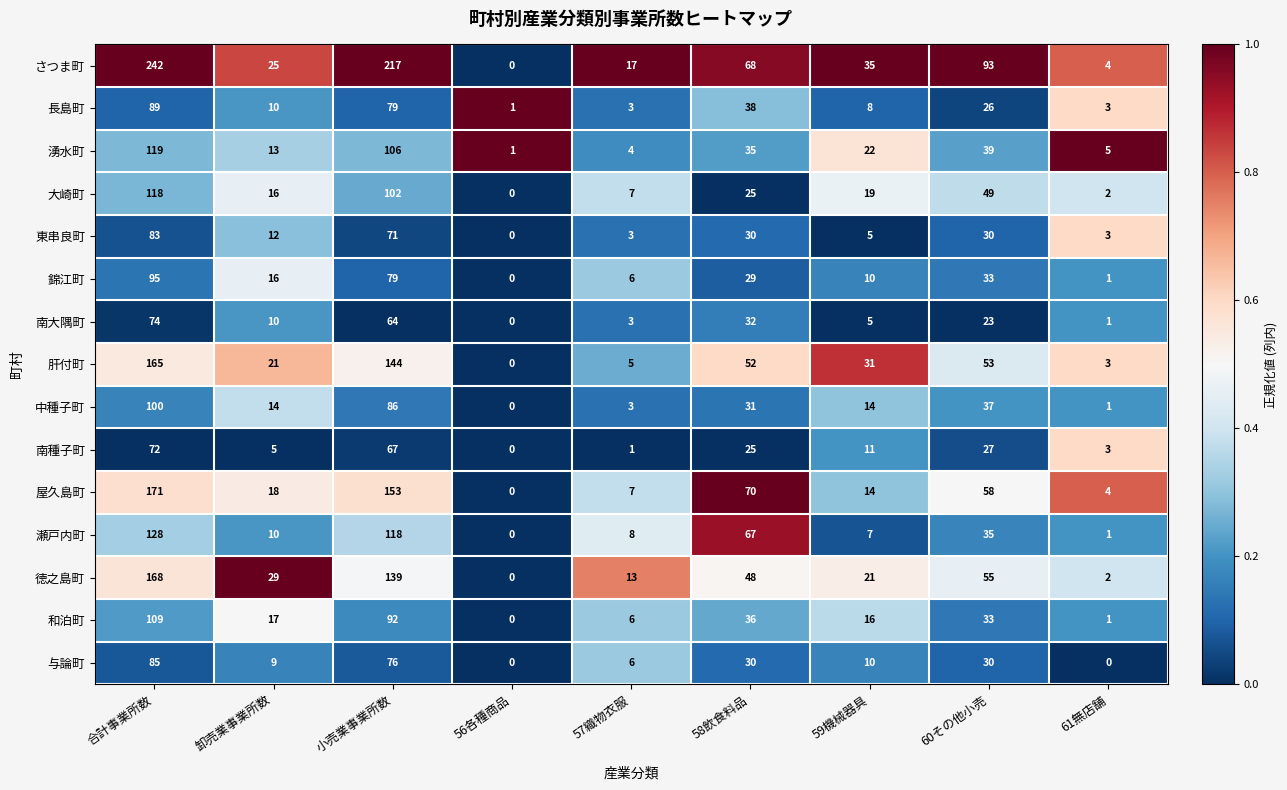

True or false: 長島町 has a value of 3 at 61無店舗.

True